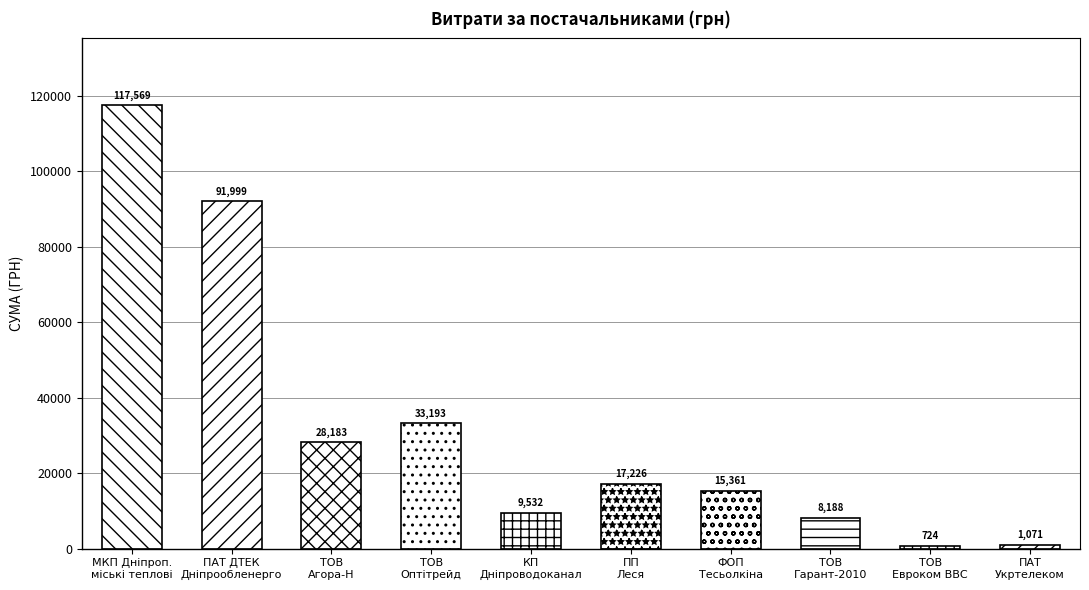

What position from the right is ТОВ Гарант-2010?

3